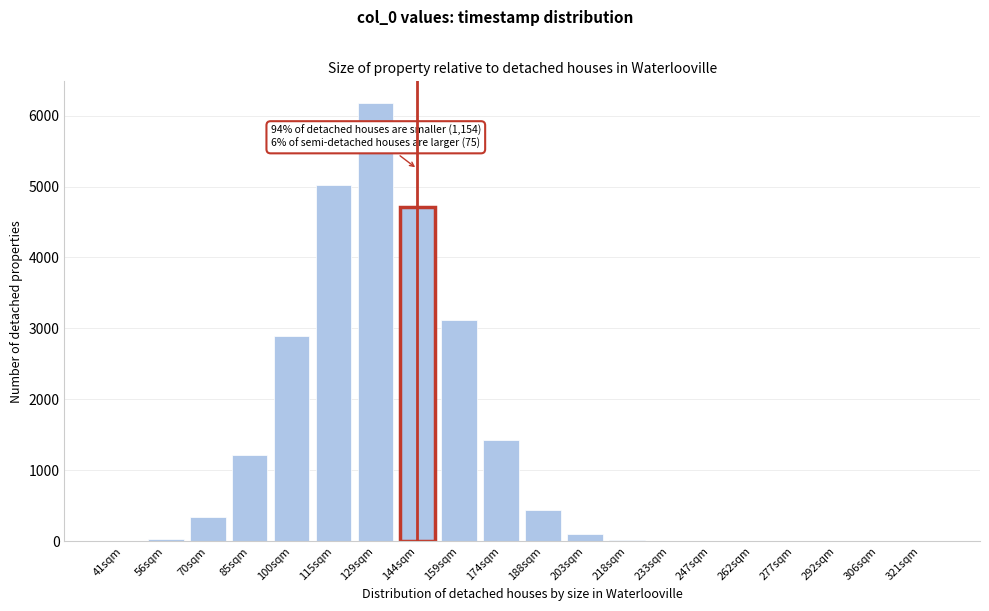

Between 174sqm and 115sqm, which is larger?

115sqm